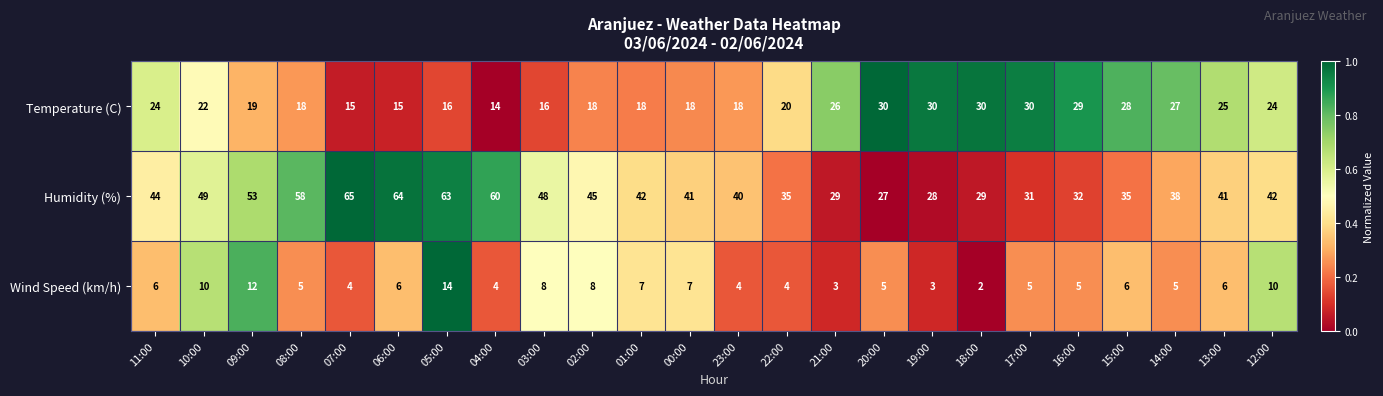

List the series in order of their overall mean, highest first.

Humidity (%), Temperature (C), Wind Speed (km/h)